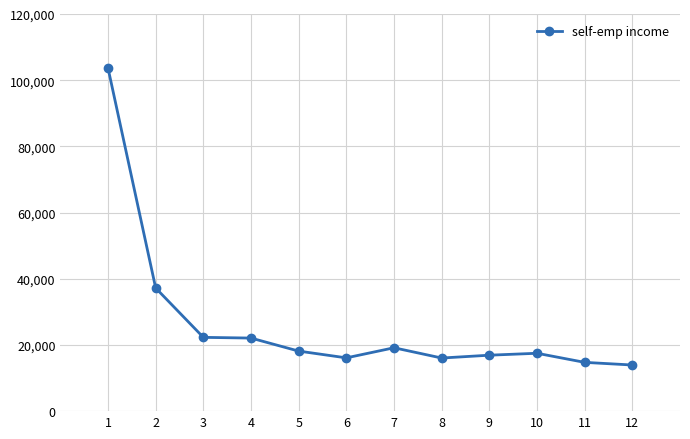

At which label does the data first exceed 18143?

1